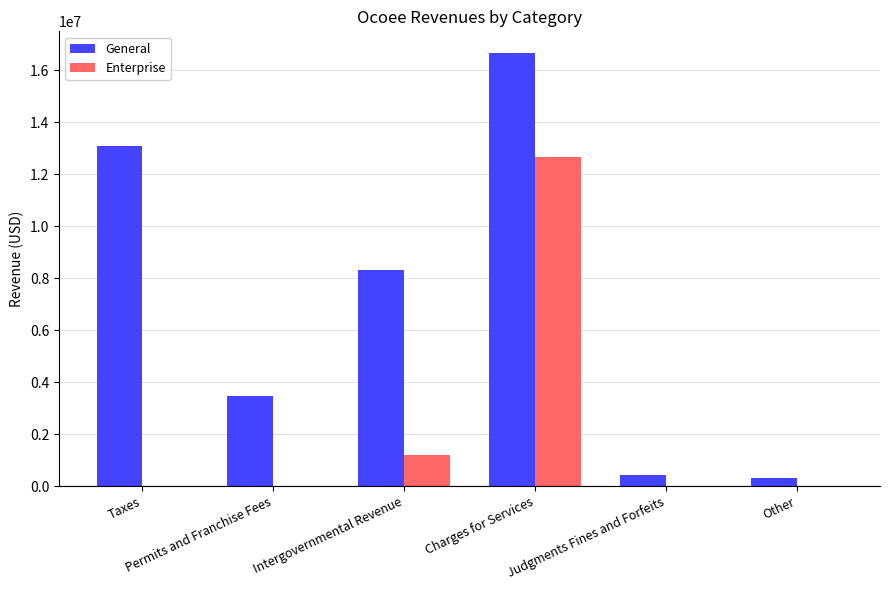

What is the sum of all General values?

42244749